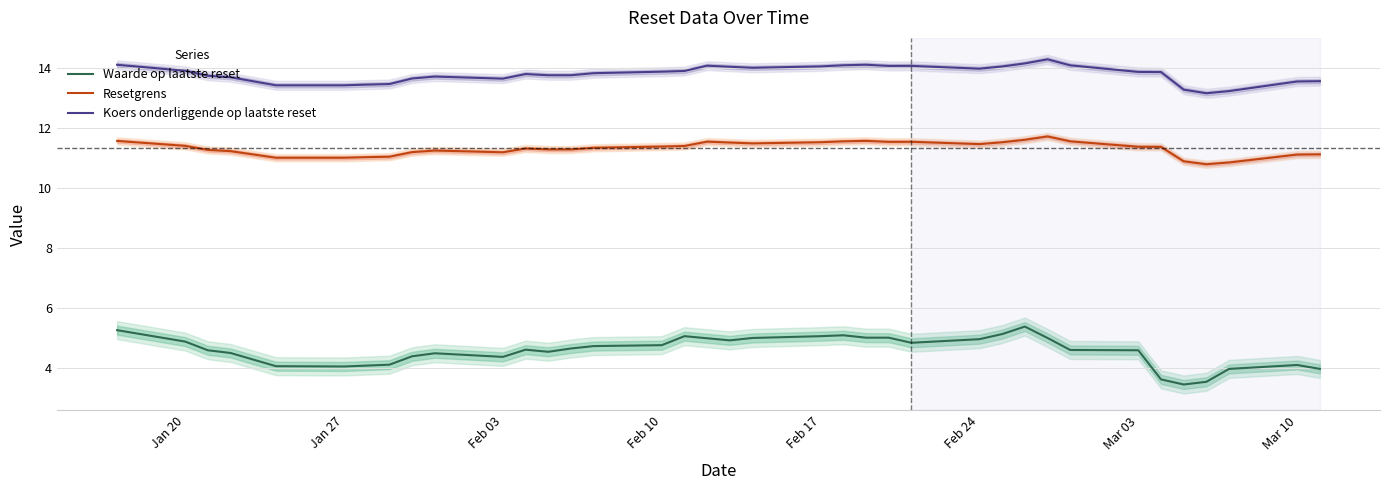

The Resetgrens series shows 11.4 at Feb 10. True or false?

True